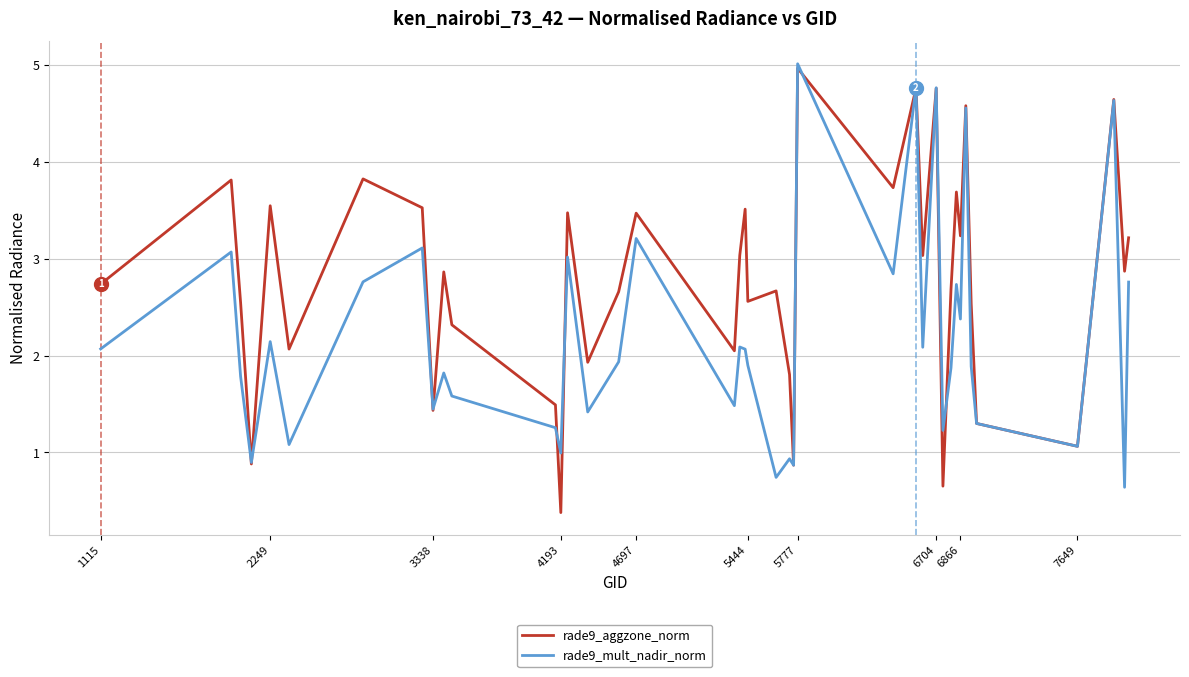

Which series has the widest spread of values?

rade9_aggzone_norm